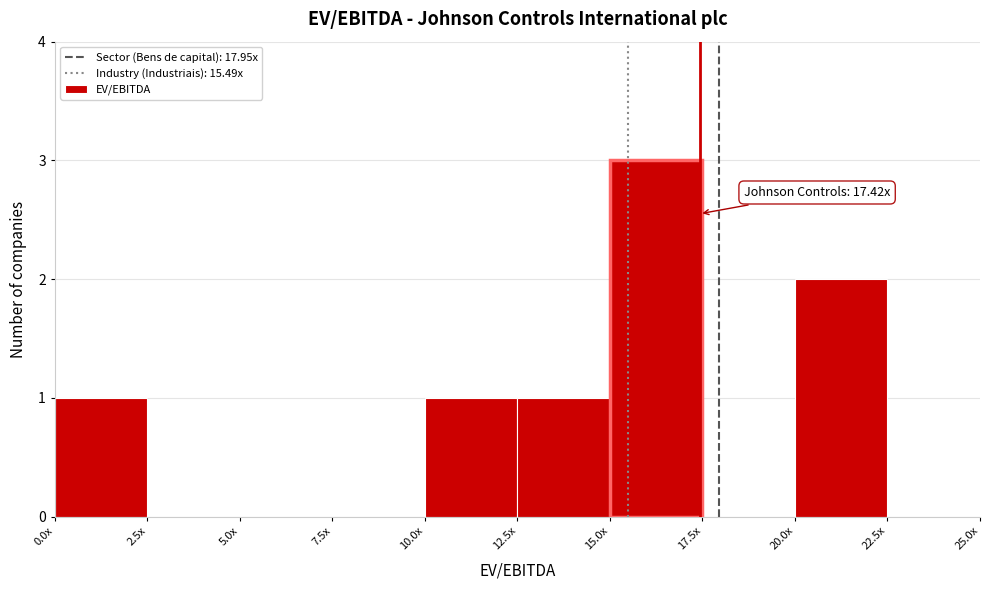

Reading left to right, transcribe all the data shown in this chart.

0.0x=1	2.5x=0	5.0x=0	7.5x=0	10.0x=1	12.5x=1	15.0x=3	17.5x=0	20.0x=2	22.5x=0